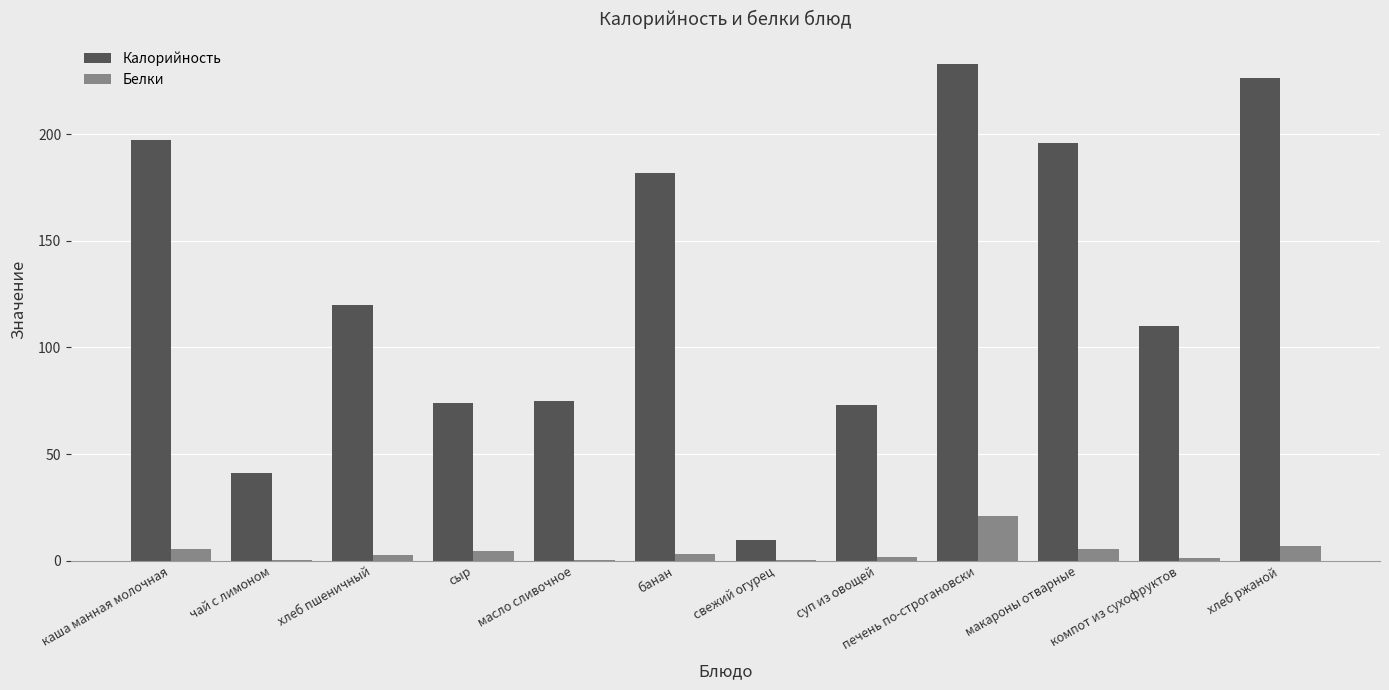

Which category has the highest value in the Калорийность series?

печень по-строгановски